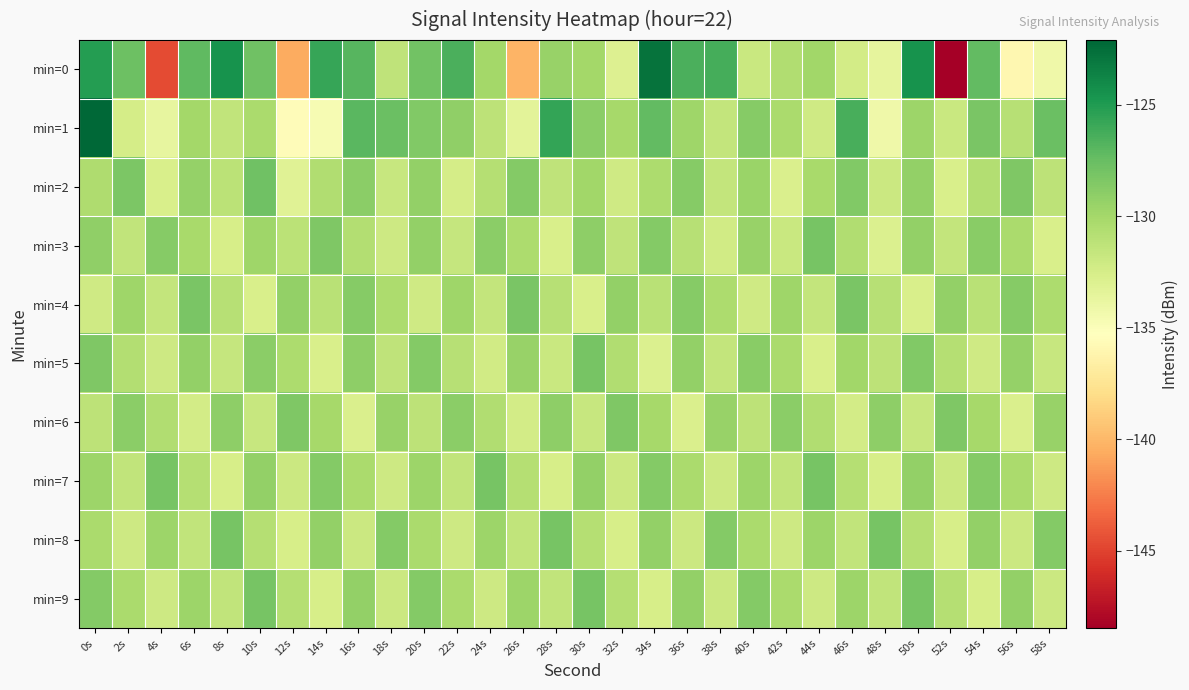

Between 14s and 4s, which is larger?

14s